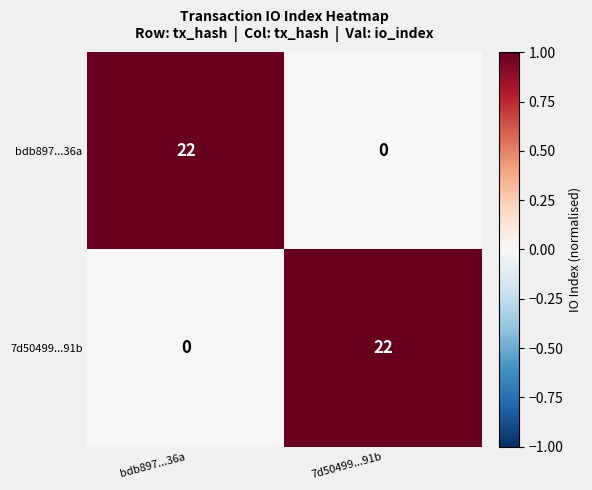

How many values in the bdb897...36a series are below 22?

1